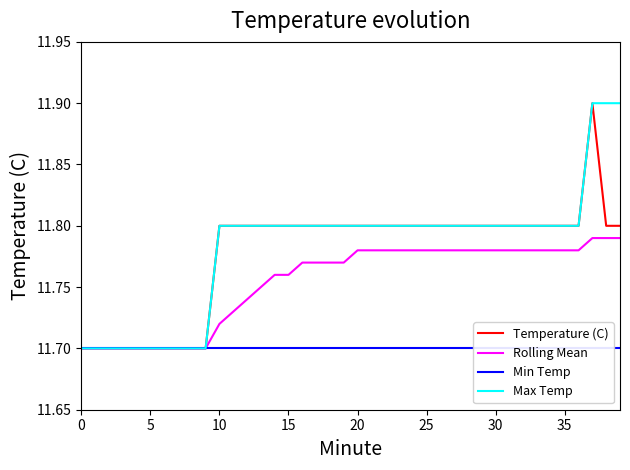

The value of Min Temp at 22 is 11.7. True or false?

True